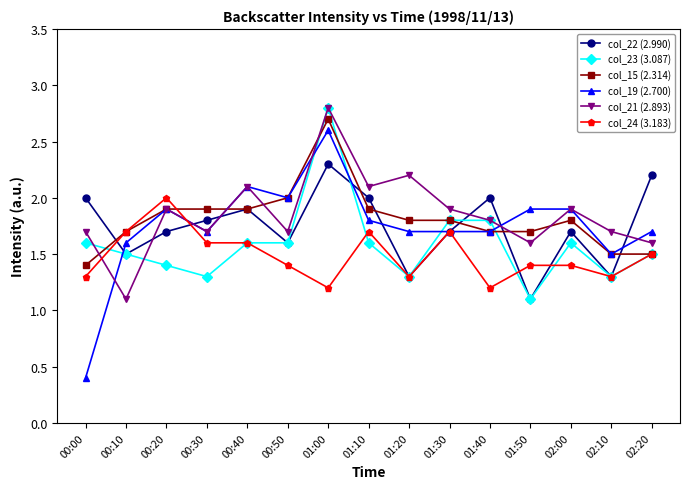

At which category does col_21 (2.893) reach its first local peak?

00:20